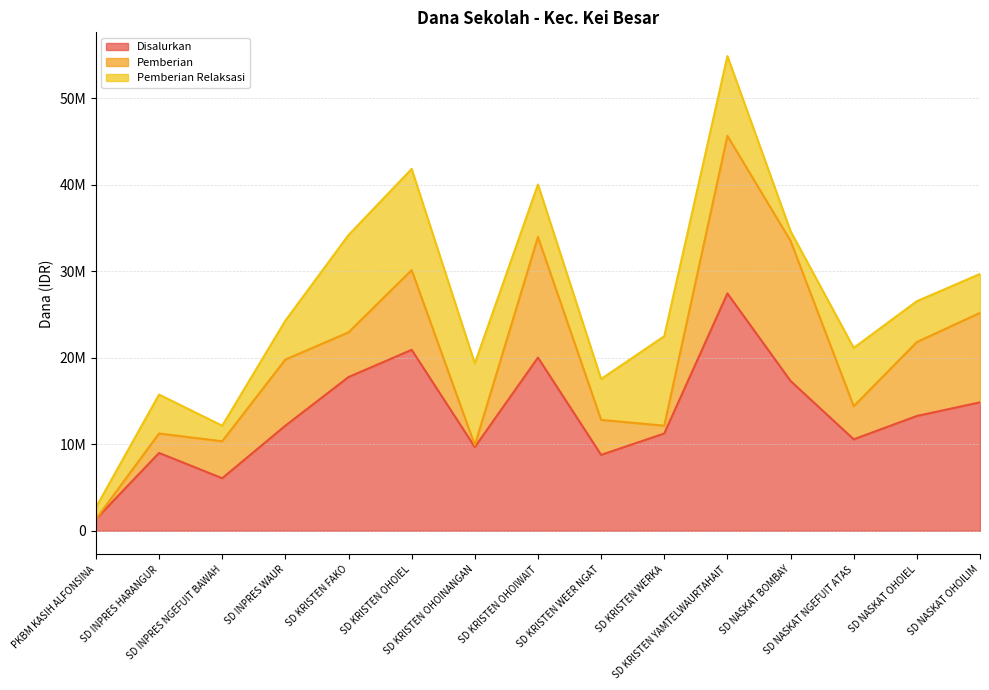

How many lines are shown in the chart?

3